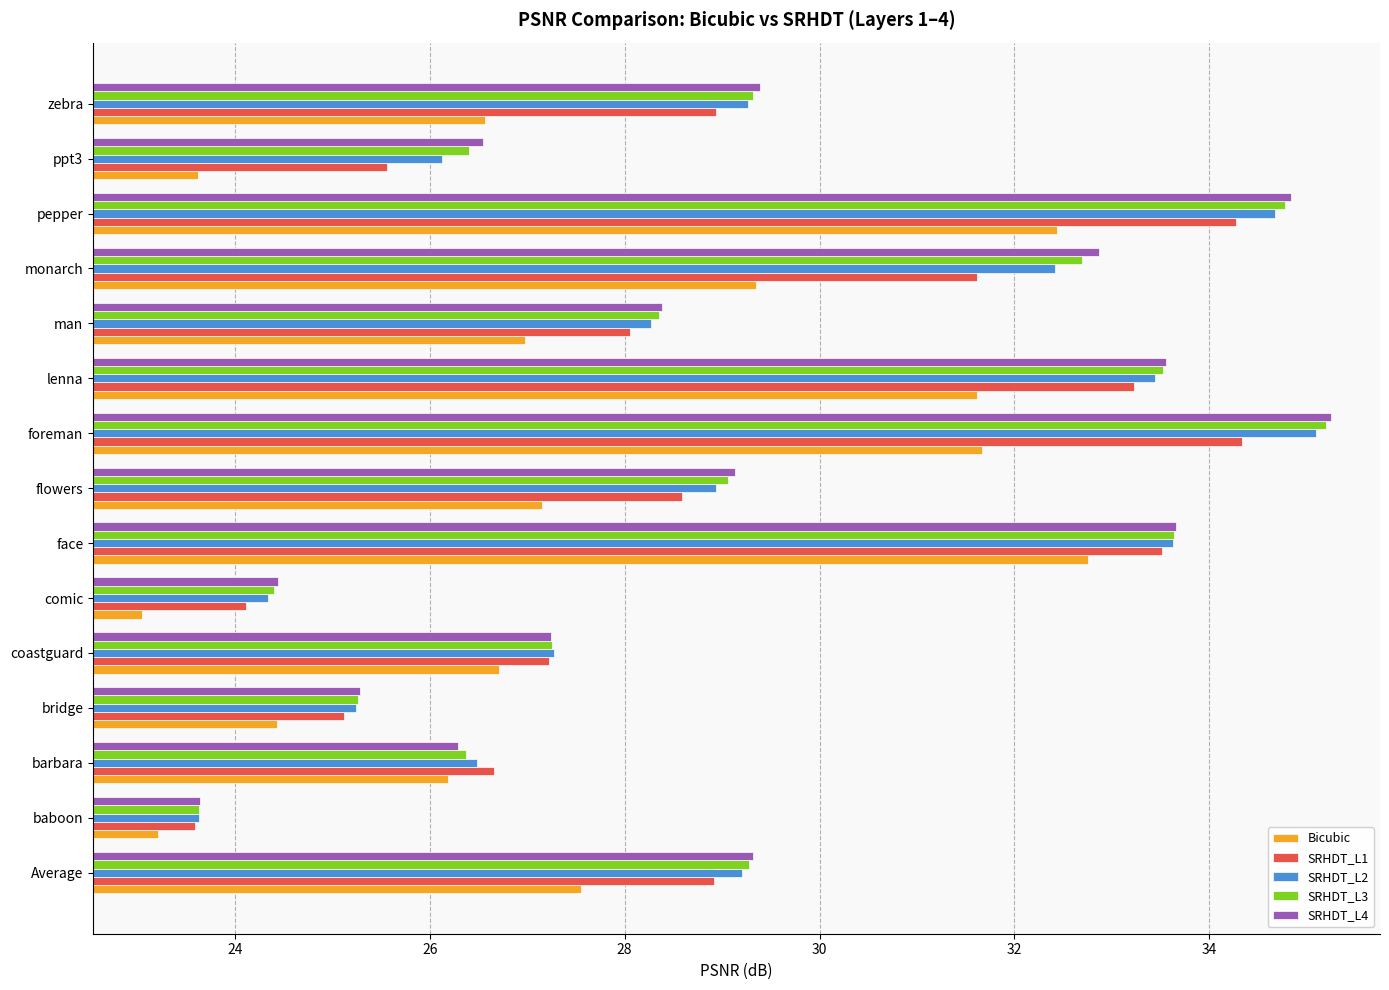

Is the value of SRHDT_L2 at flowers greater than the value of SRHDT_L1 at bridge?

Yes